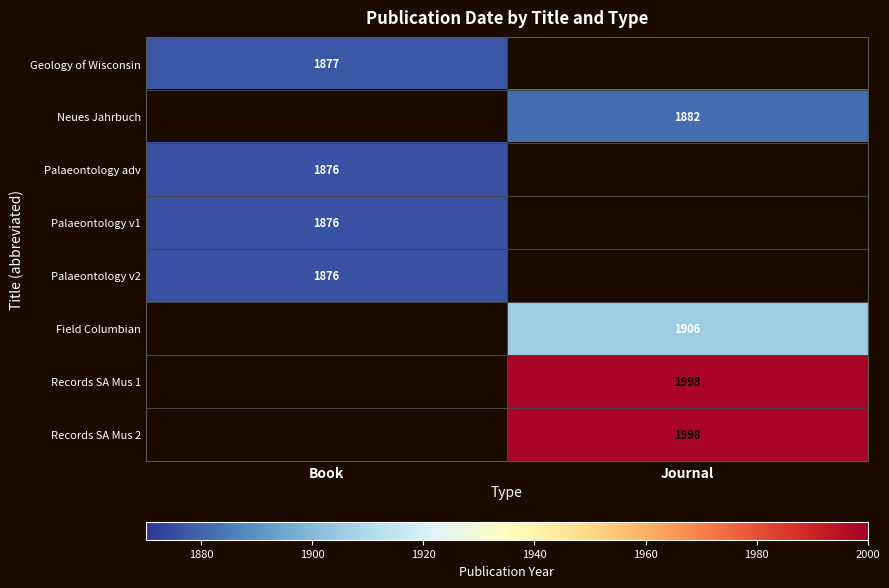

The Palaeontology adv series shows 1876 at Book. True or false?

True